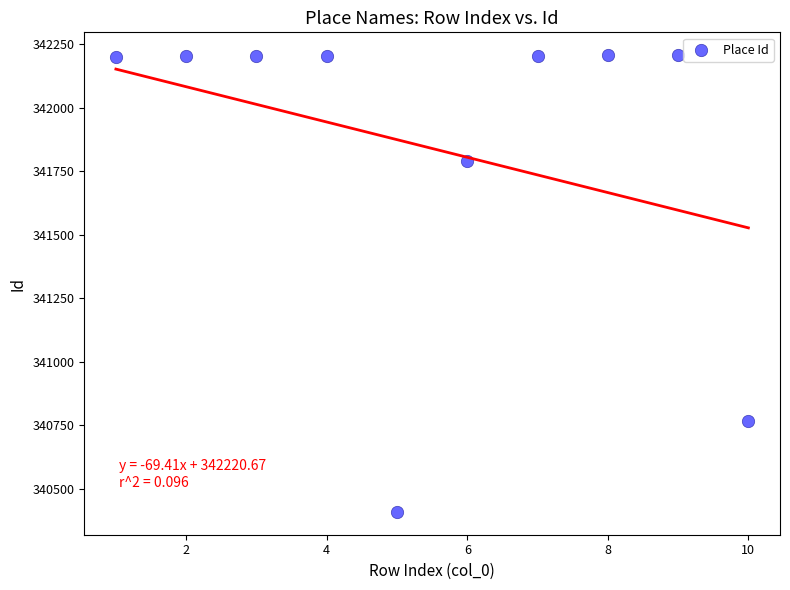

What Y value in the scatter plot is closest to 341307?

341791